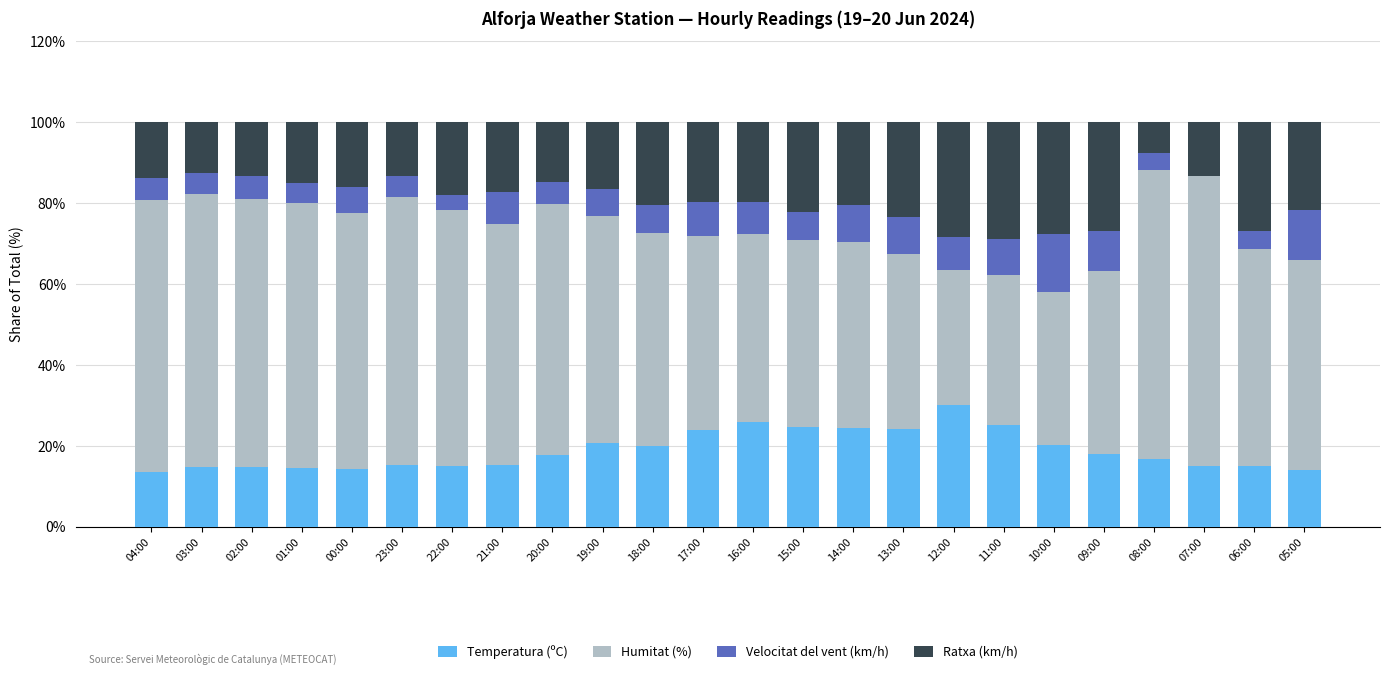

What is the total value across all series at 05:00?

100.0